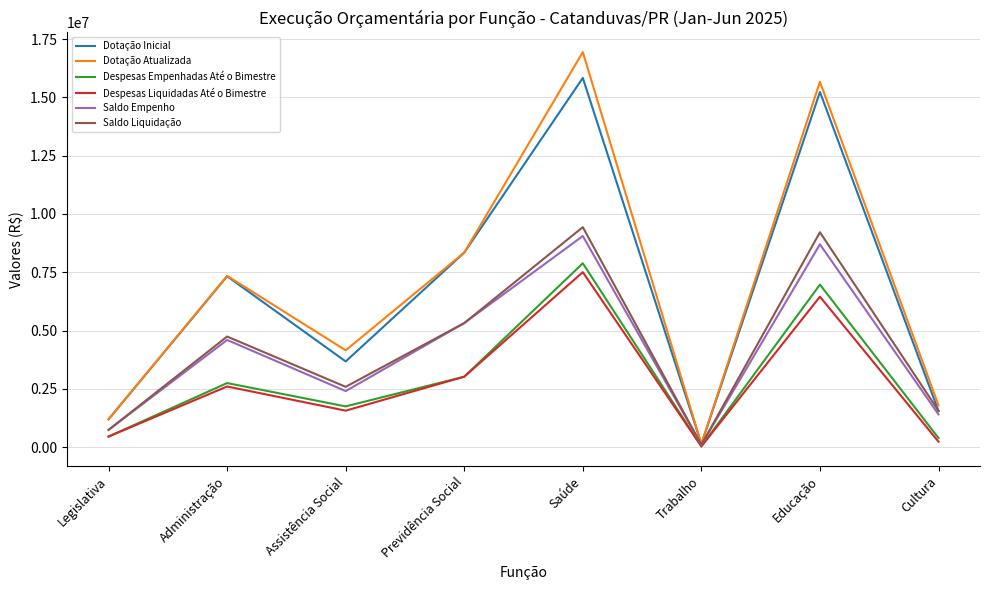

At which category is the sum across all series the highest?

Saúde